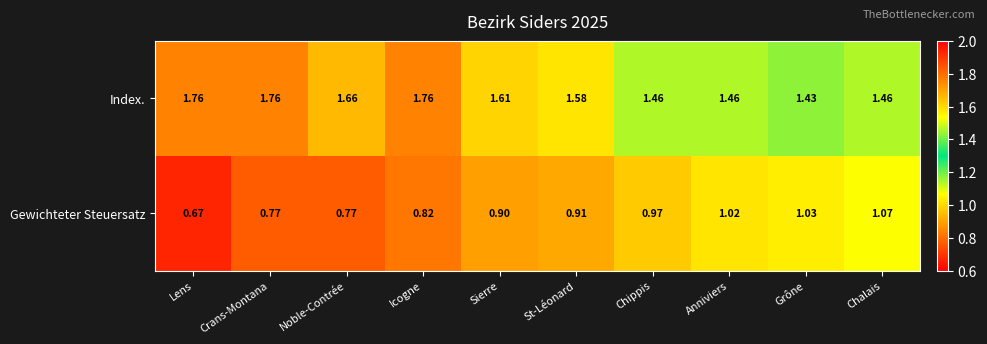

Which series has the largest range (max minus min)?

Gewichteter Steuersatz